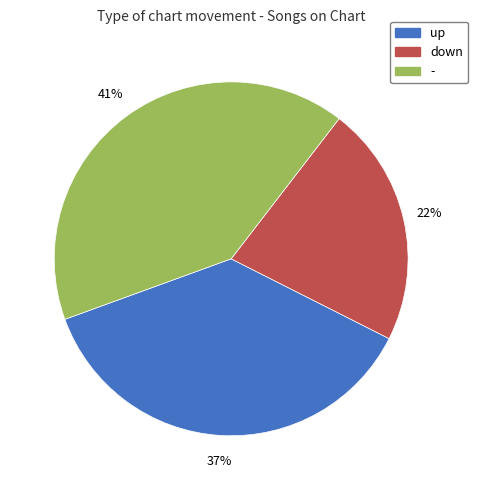

Does any single category account for the majority?

No